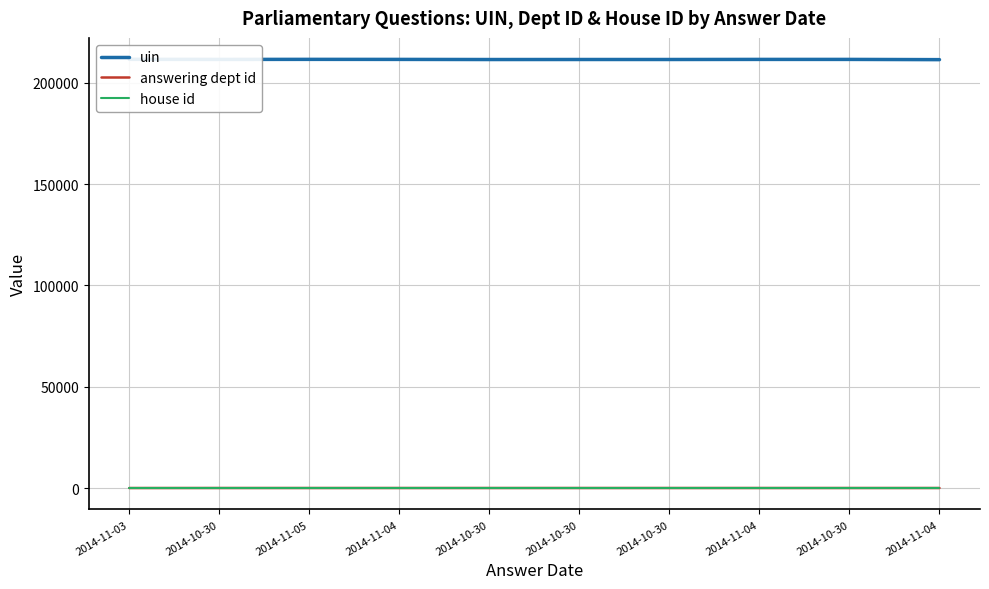

What is the sum of the uin values at 2014-10-30 and 2014-10-30?

423024